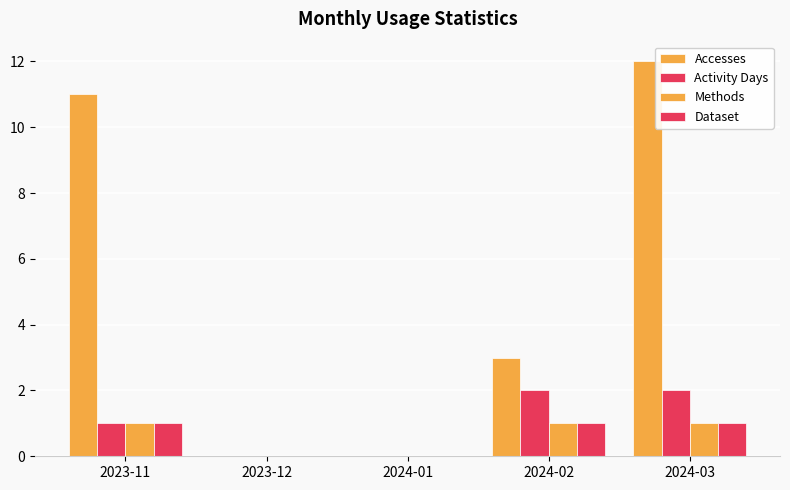

Rank the categories by Dataset value from lowest to highest.

2023-12, 2024-01, 2023-11, 2024-02, 2024-03